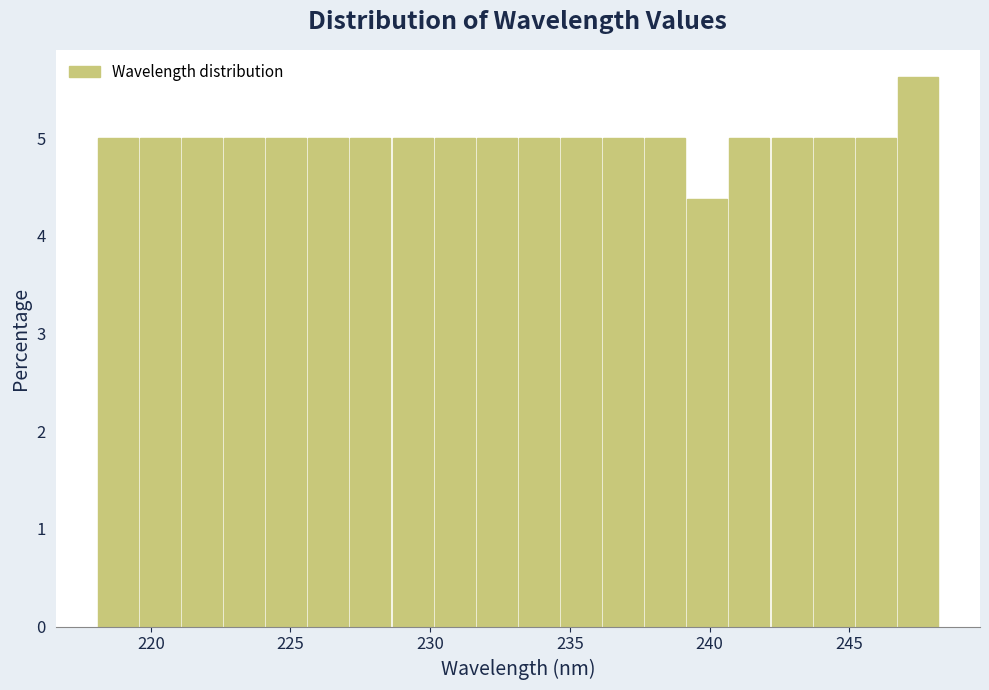

Around what value on the x-axis is the tallest bar? Give the approximate position of its centre, as read against the axis.

247.5